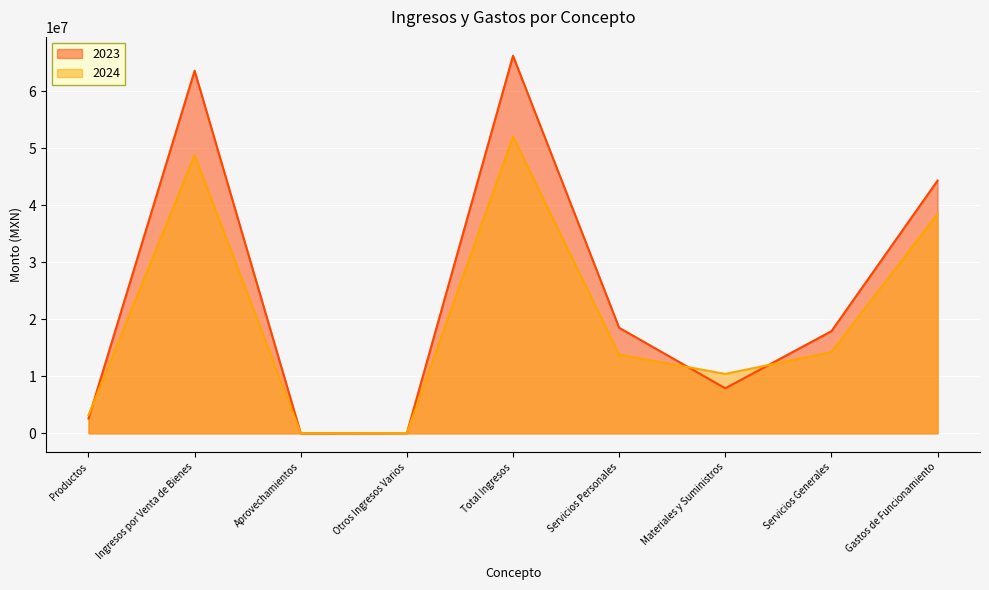

What is the label of the 1st point from the left?

Productos